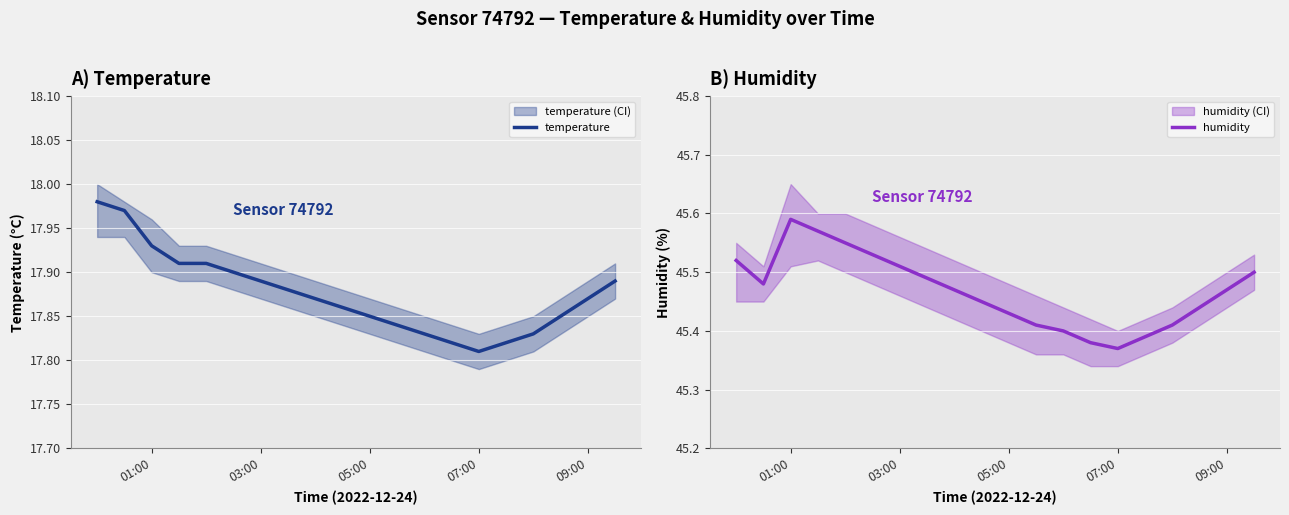

How many interior local valleys does the humidity series have?

2